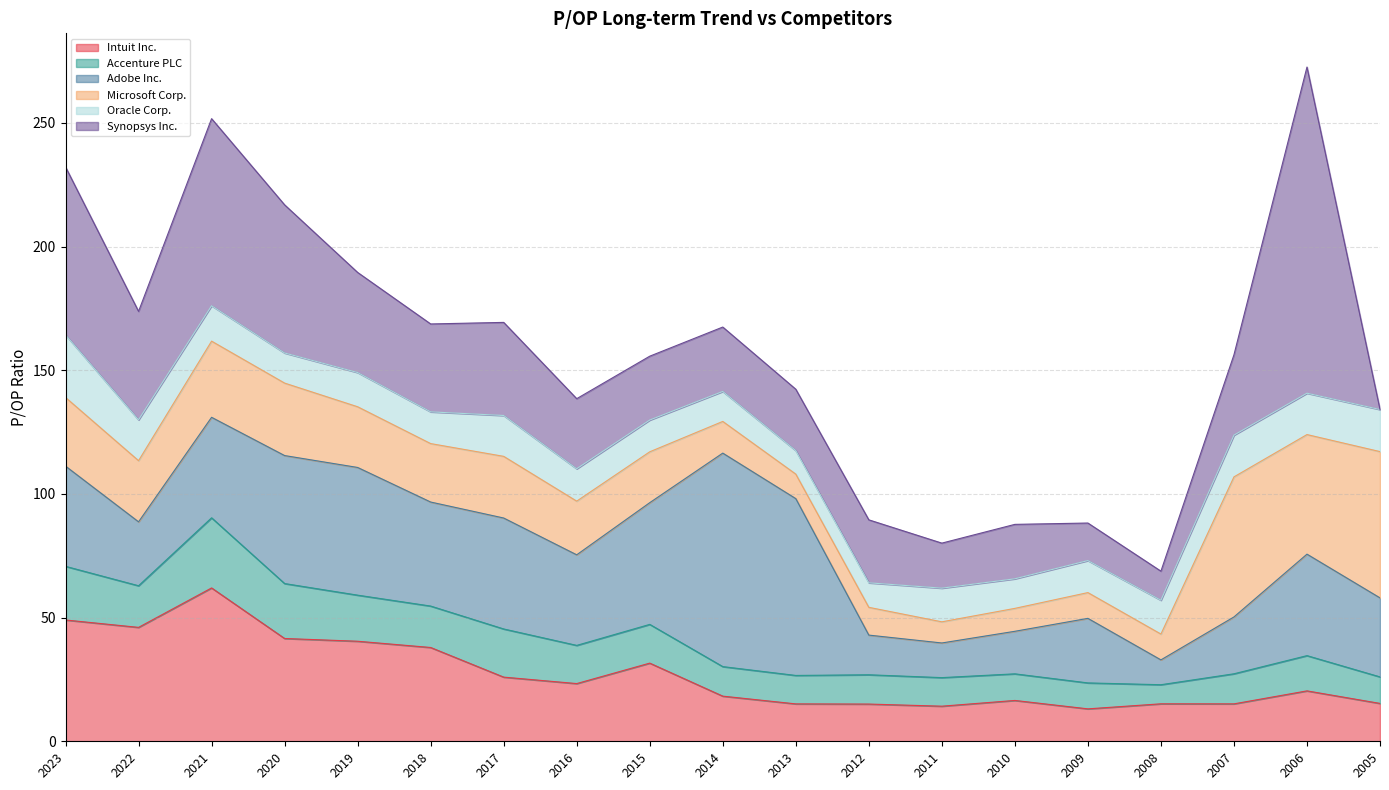

At which label does Adobe Inc. reach its minimum?

2008